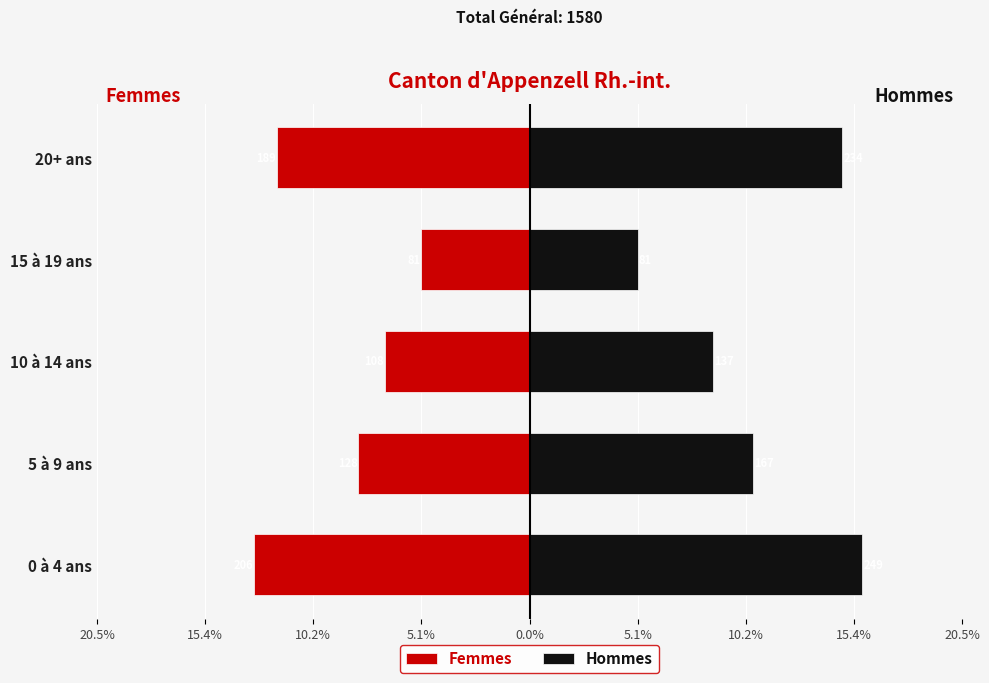

Which series has the largest total across all categories?

Hommes